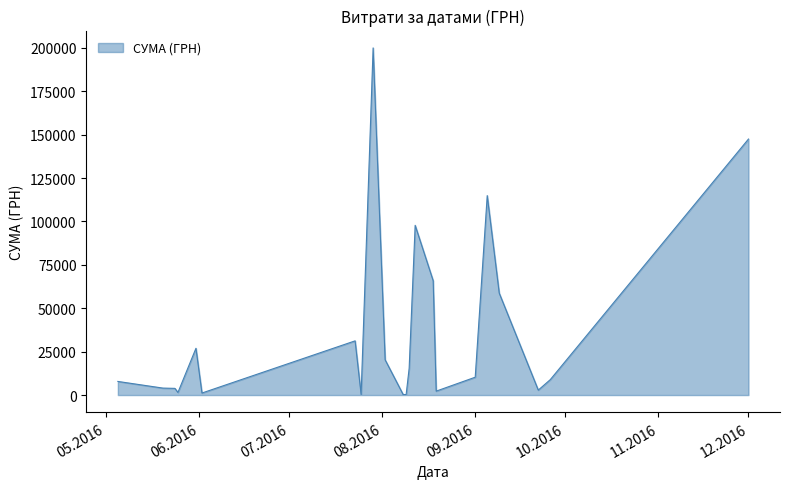

What is the maximum value shown in the chart?

199990.0